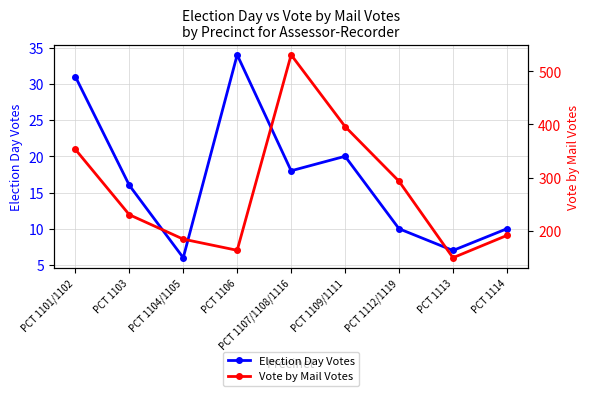

Between PCT 1113 and PCT 1114, which is larger?

PCT 1114